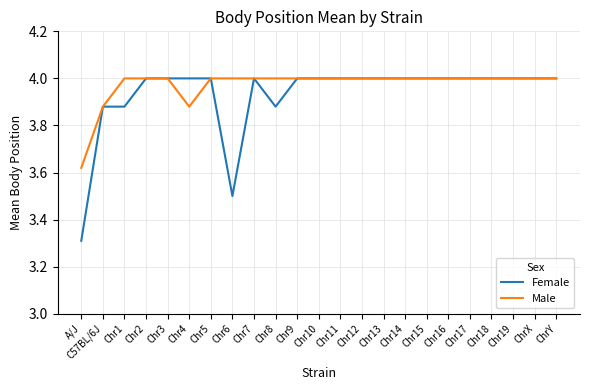

Does the chart display data point markers on the line(s)?

No